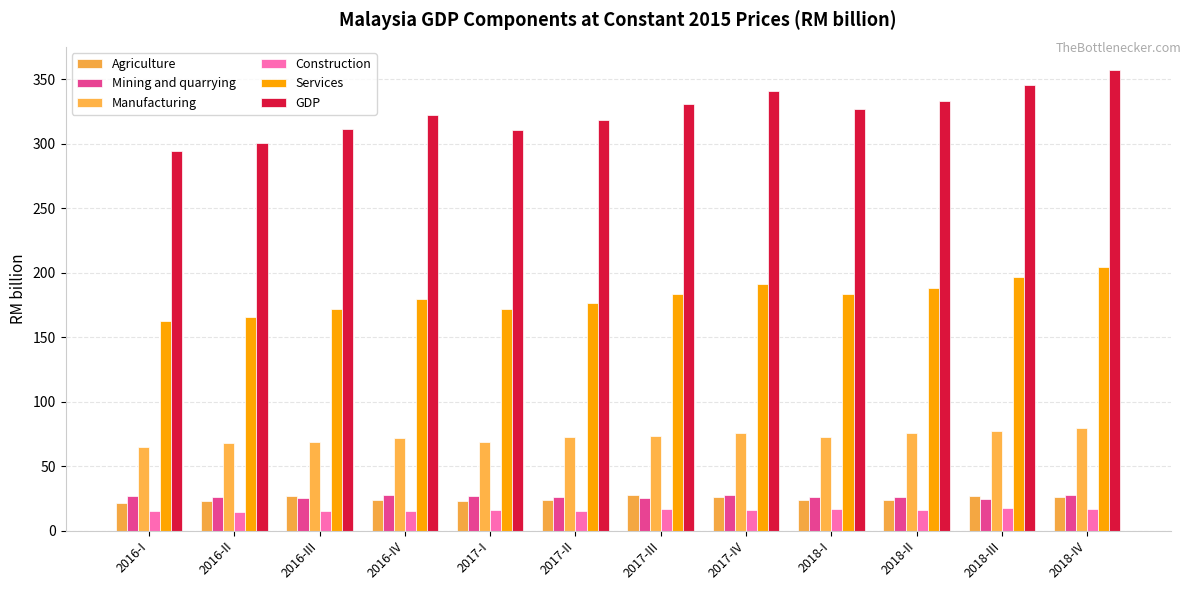

What position from the right is 2016-IV?

9